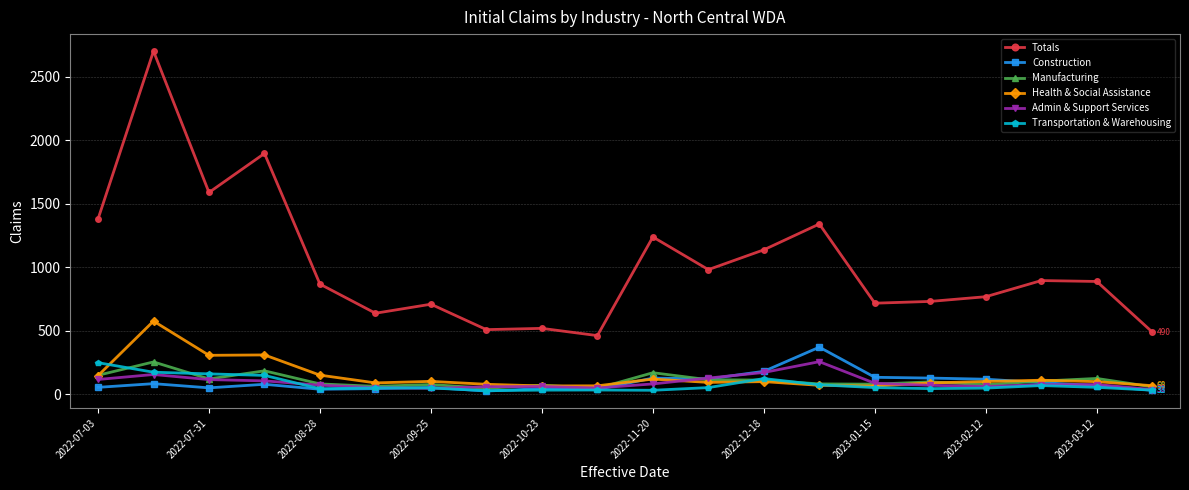

True or false: Admin & Support Services and Totals cross at least once.

False